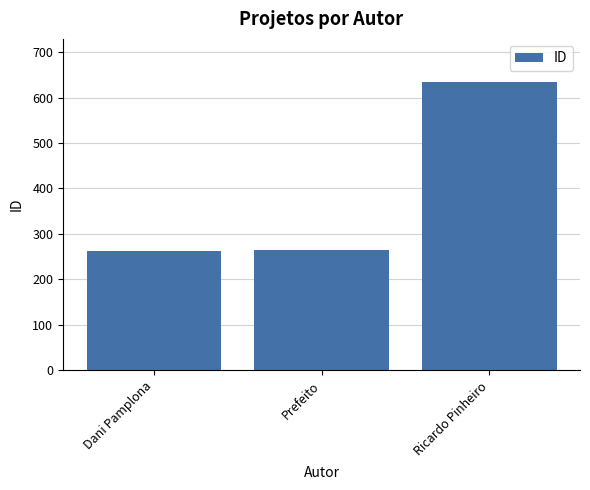

At which label is the value closest to 448?

Prefeito